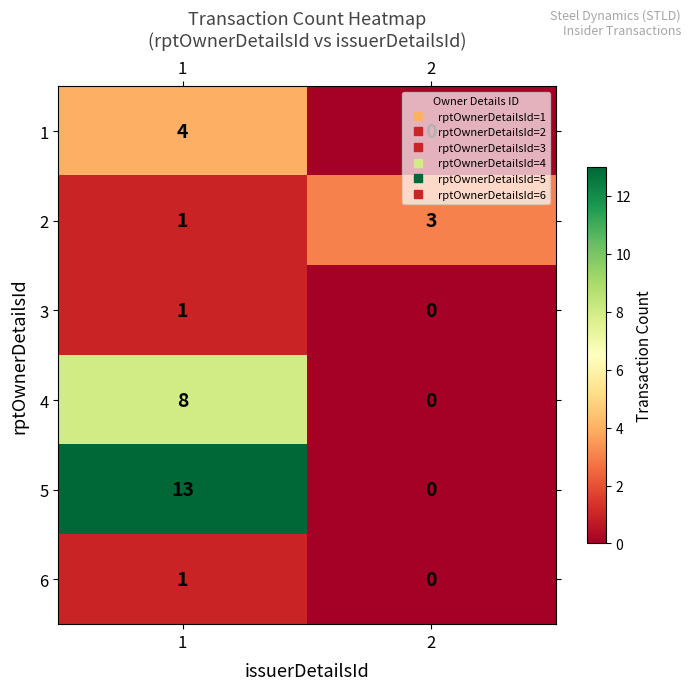

True or false: 4 has a value of 0 at 2.

True